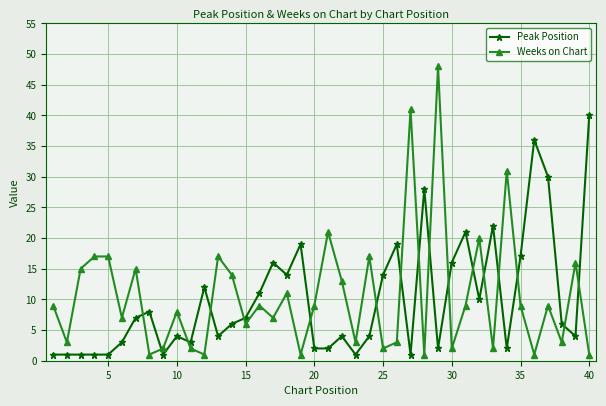

At how many categories does at least one series exceed 5?

36